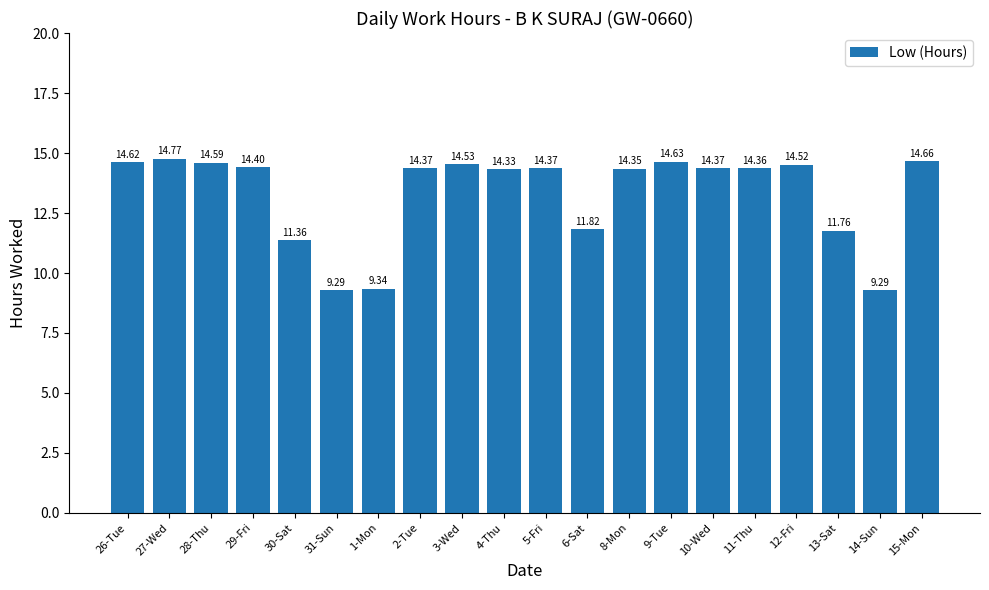

What position from the right is 9-Tue?

7